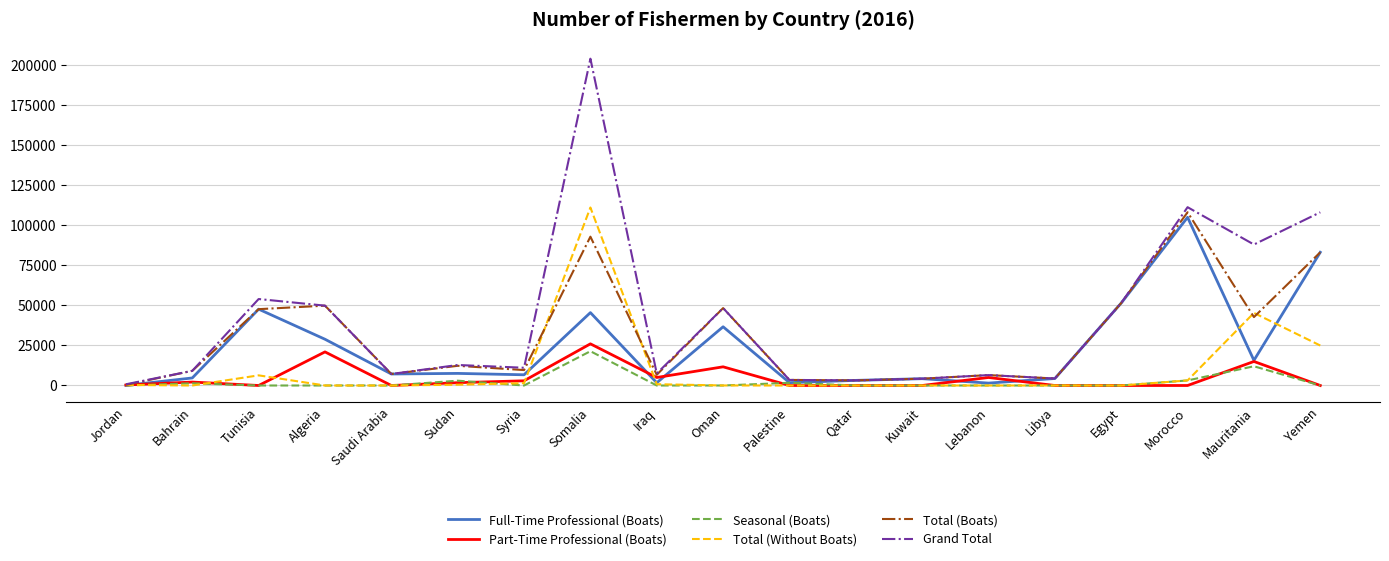

What is the difference between the highest and lowest values at Yemen?

108109